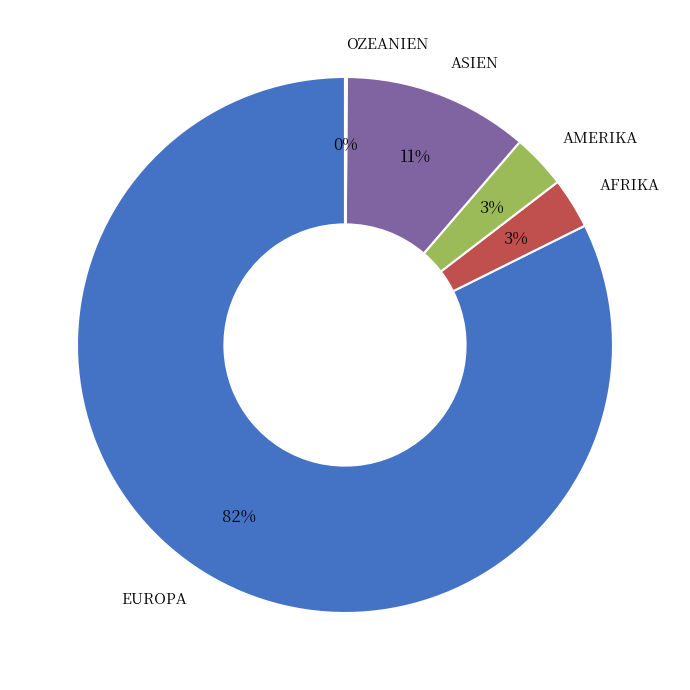

To the nearest percent, what is the average slice percentage?

20%